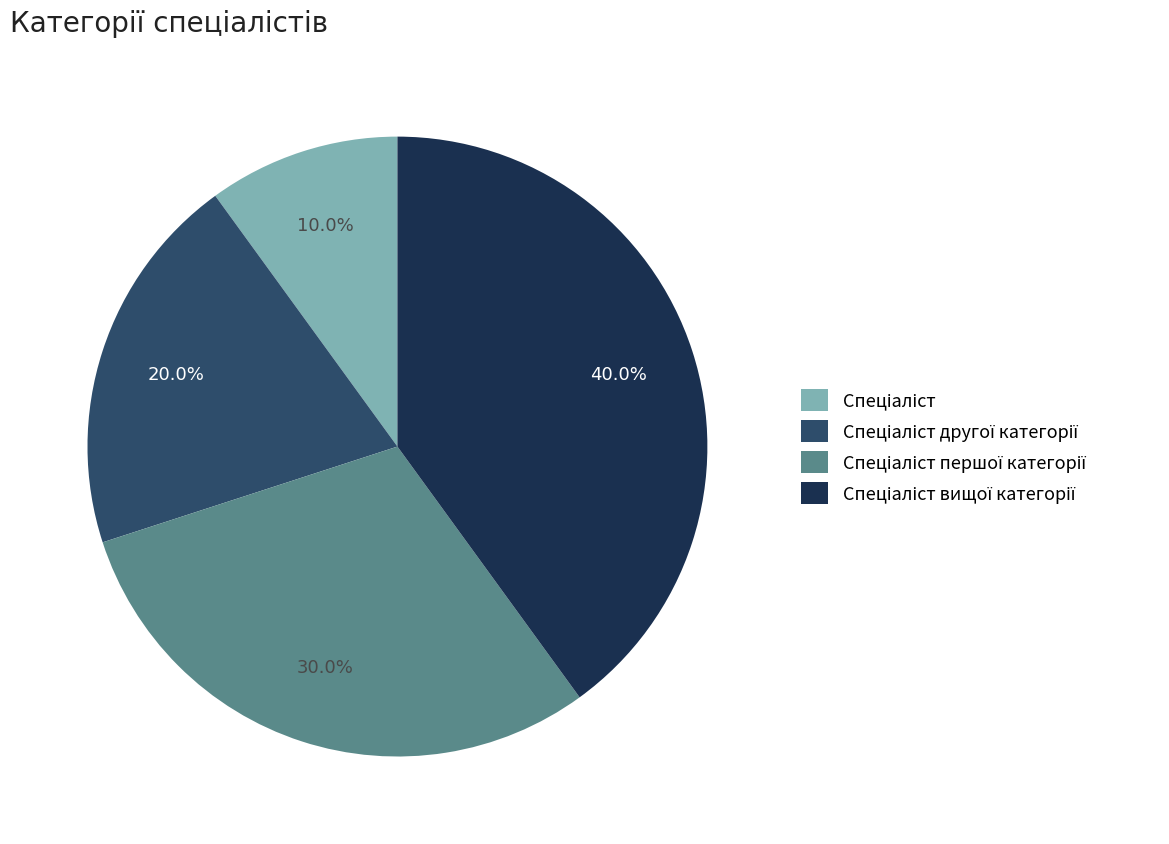

Does any single category account for the majority?

No